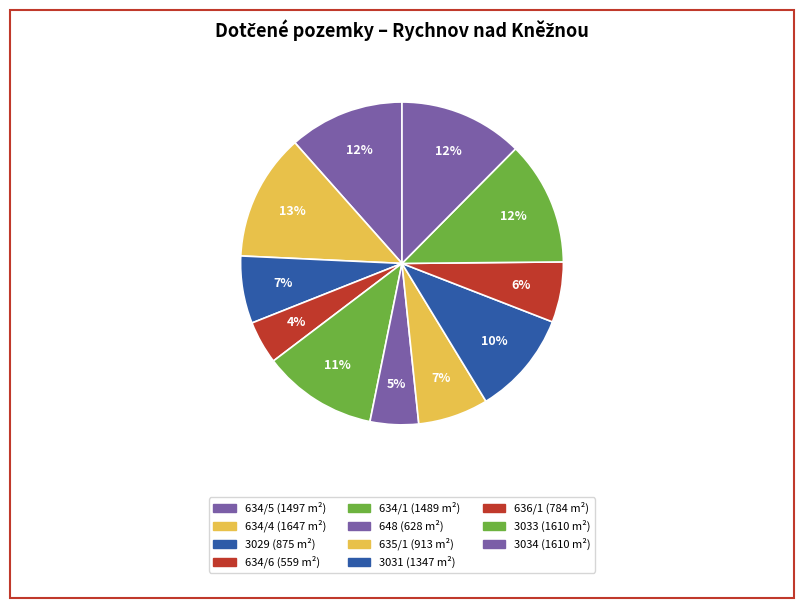

How many segments does this pie chart have?

11